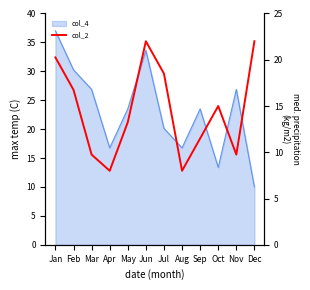

What is the difference between the maximum and minimum values?

14.0